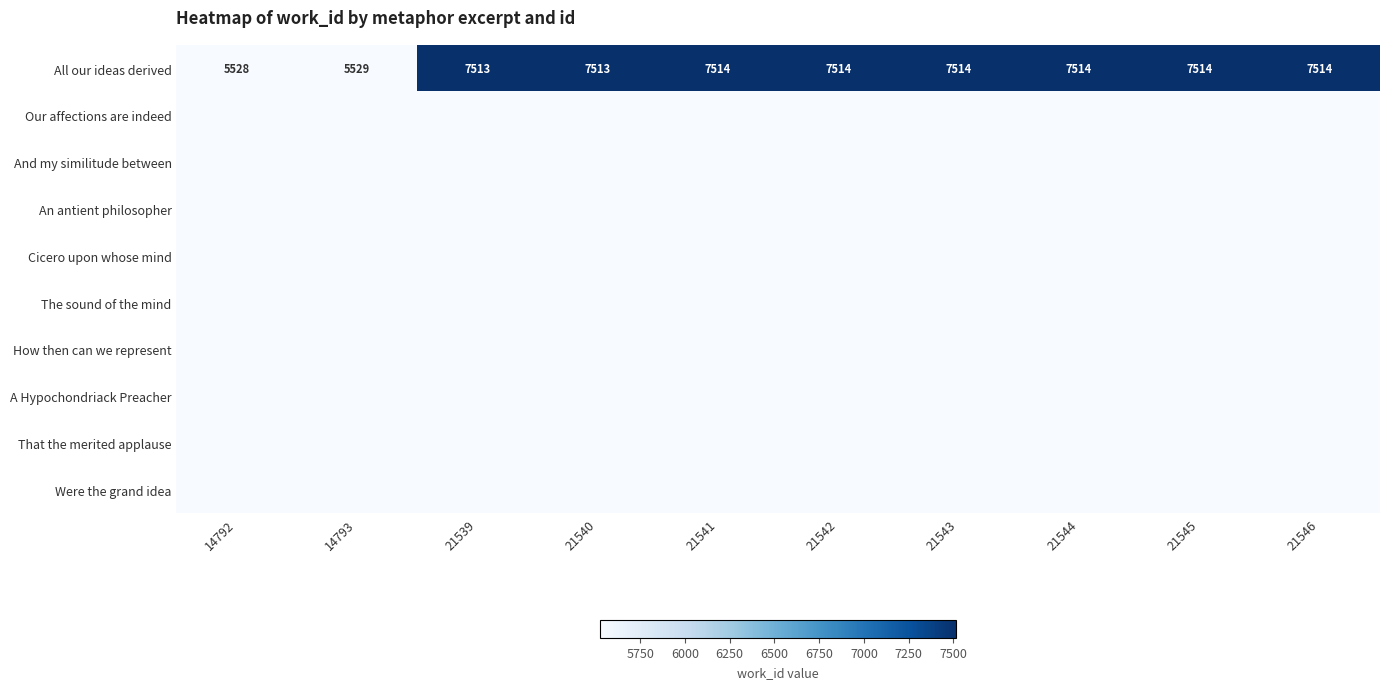

What is the difference between the maximum and minimum values in the All our ideas derived series?

1986